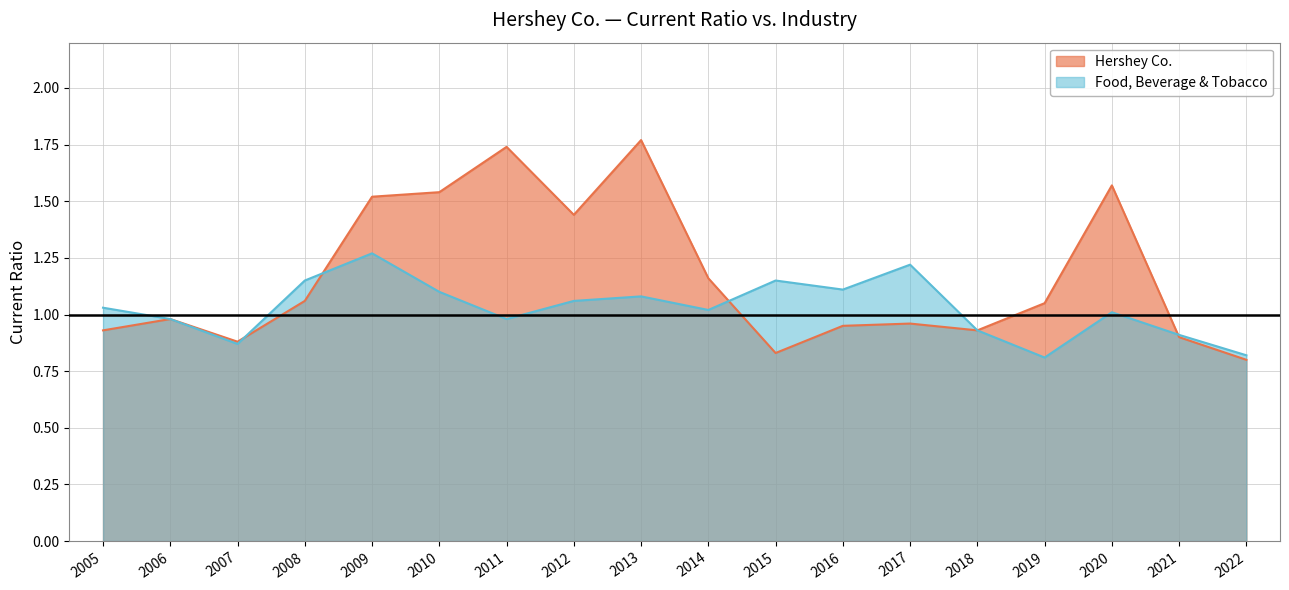

What value does the Hershey Co. series have at 2007?

0.9